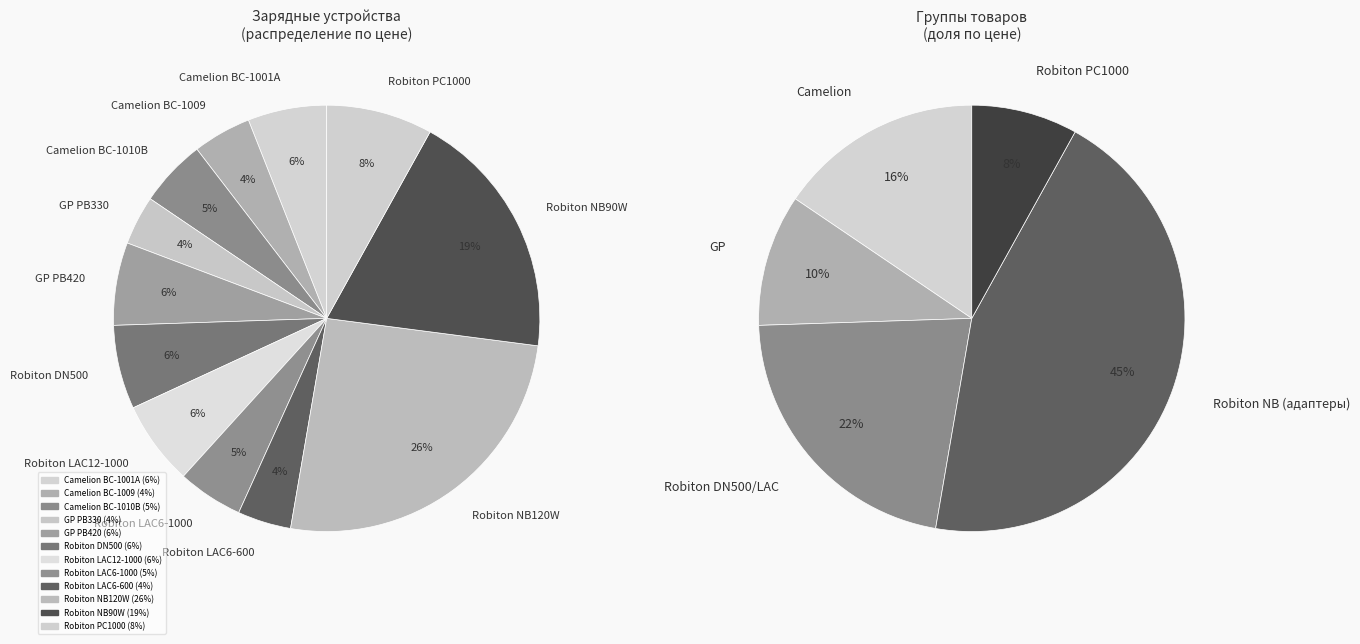

Is there any slice that represents more than half of the pie?

No